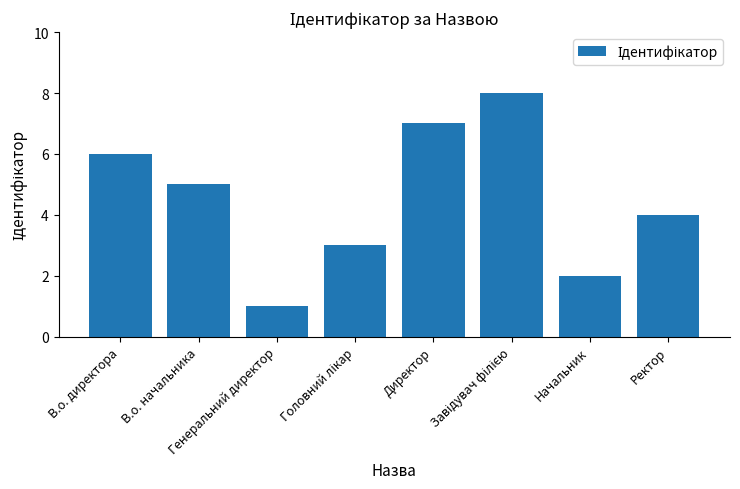

What is the value of the 5th bar from the left?

7